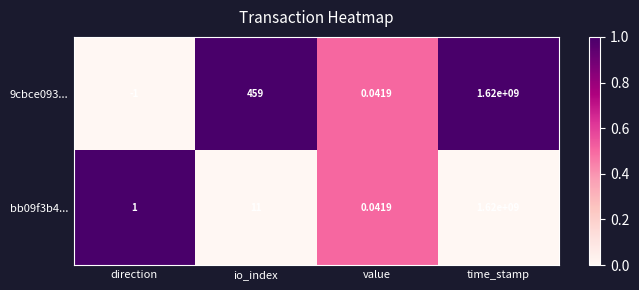

At which label does 9cbce093... reach its peak?

time_stamp